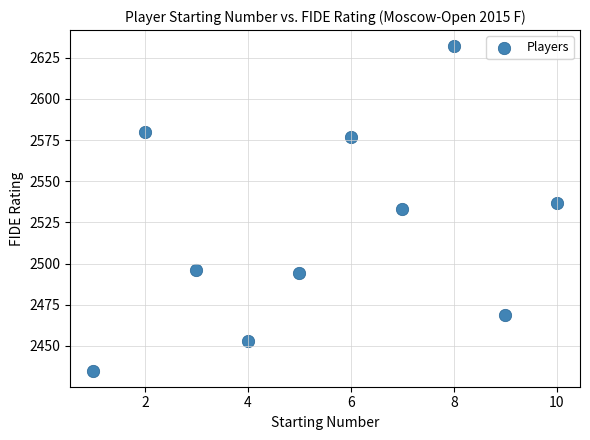

What is the range of Y values (max minus min)?

197